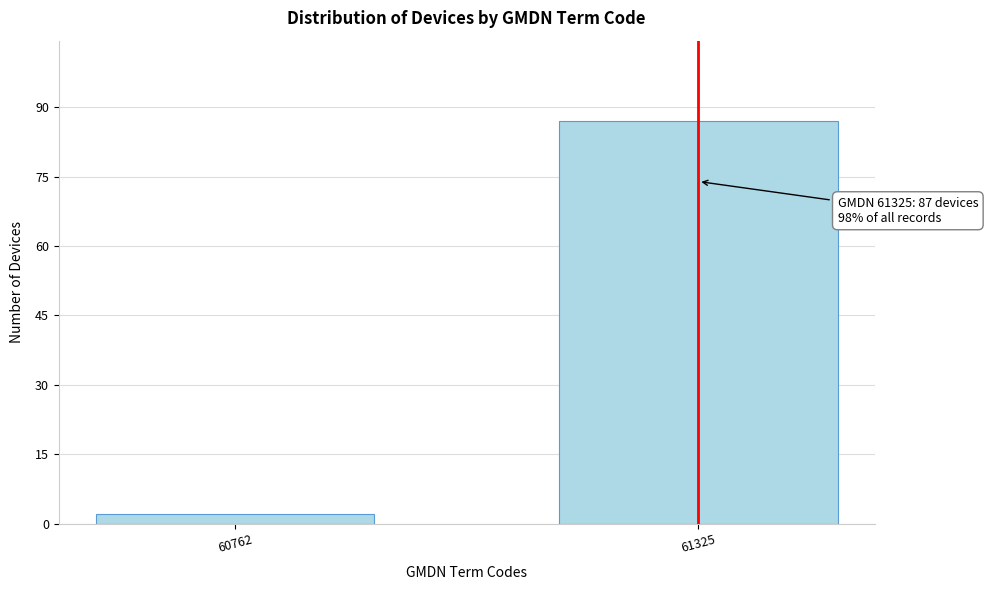

Reading left to right, extract all data points from this chart.

2	87